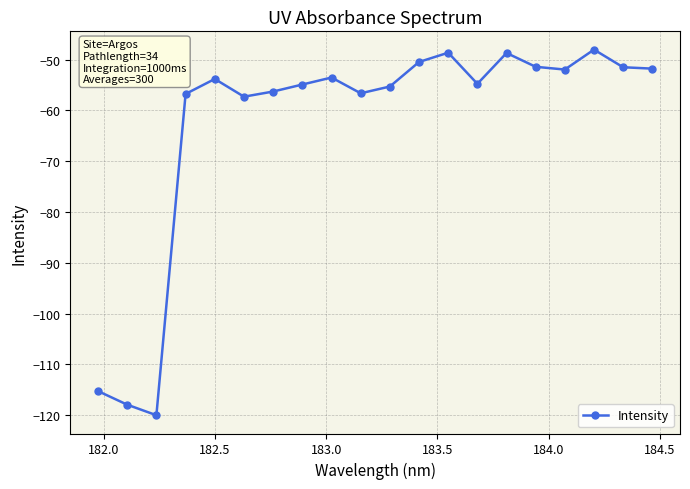

What is the sum of all values?

-1254.7